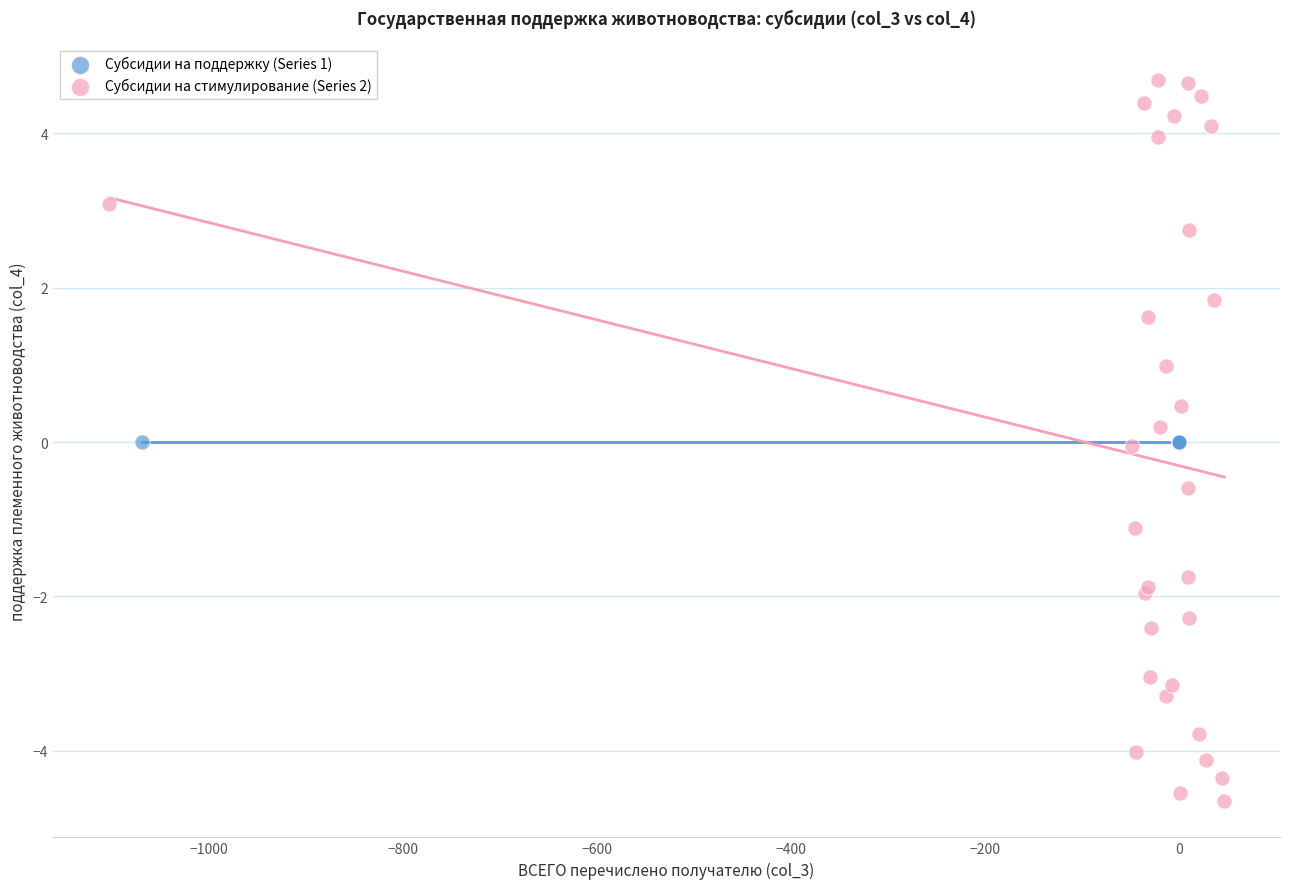

Which series reaches the minimum Y coordinate?

Субсидии на стимулирование (Series 2)